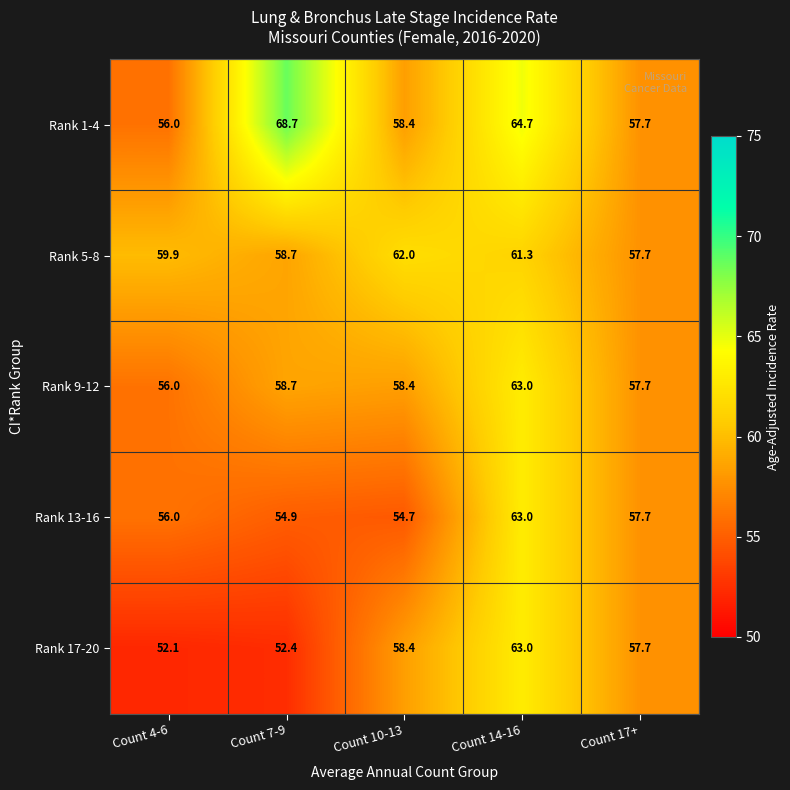

Which series has the largest range (max minus min)?

Rank 1-4